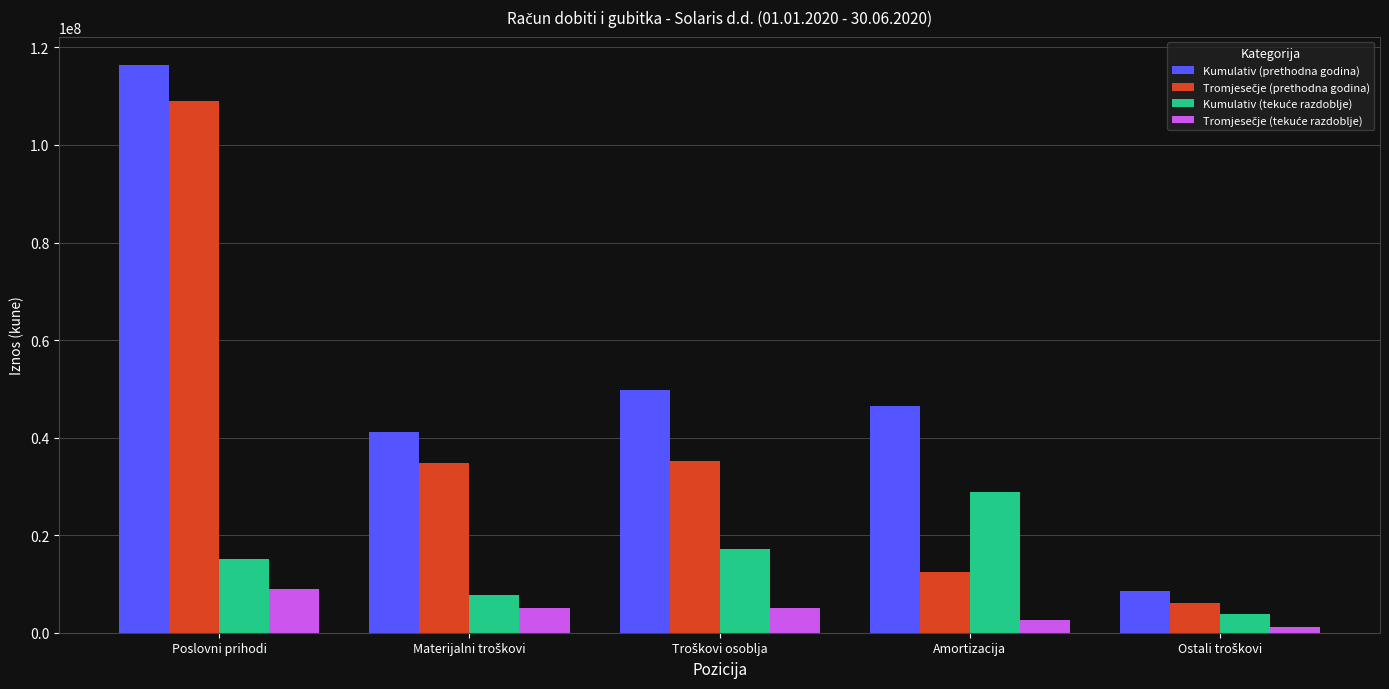

Is it true that Kumulativ (prethodna godina) equals 116388325 at Poslovni prihodi?

True